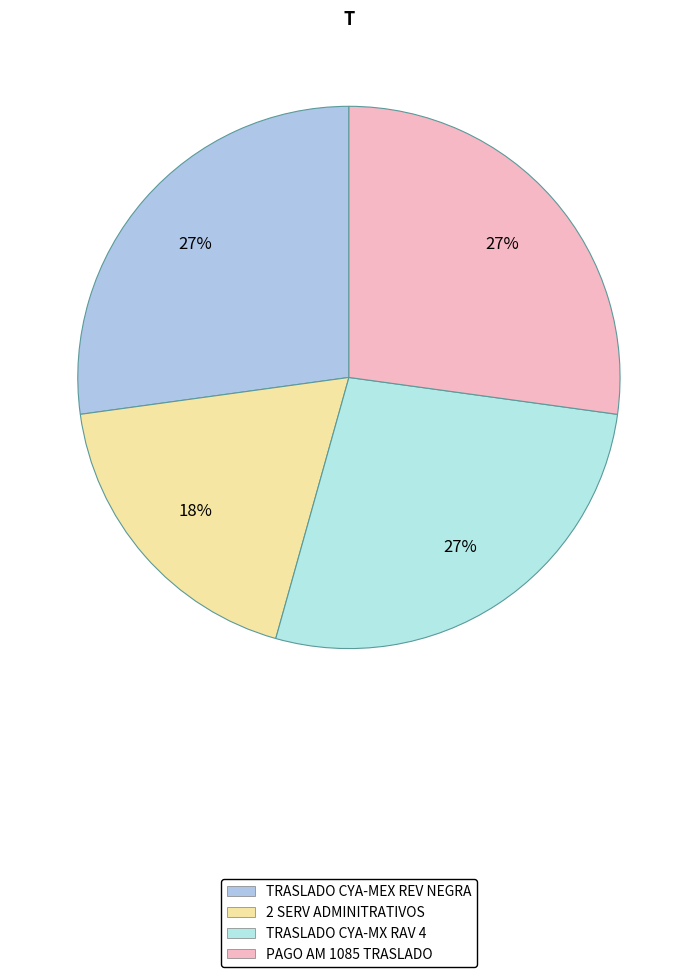

Does PAGO AM 1085 TRASLADO represent more than half of the total?

No